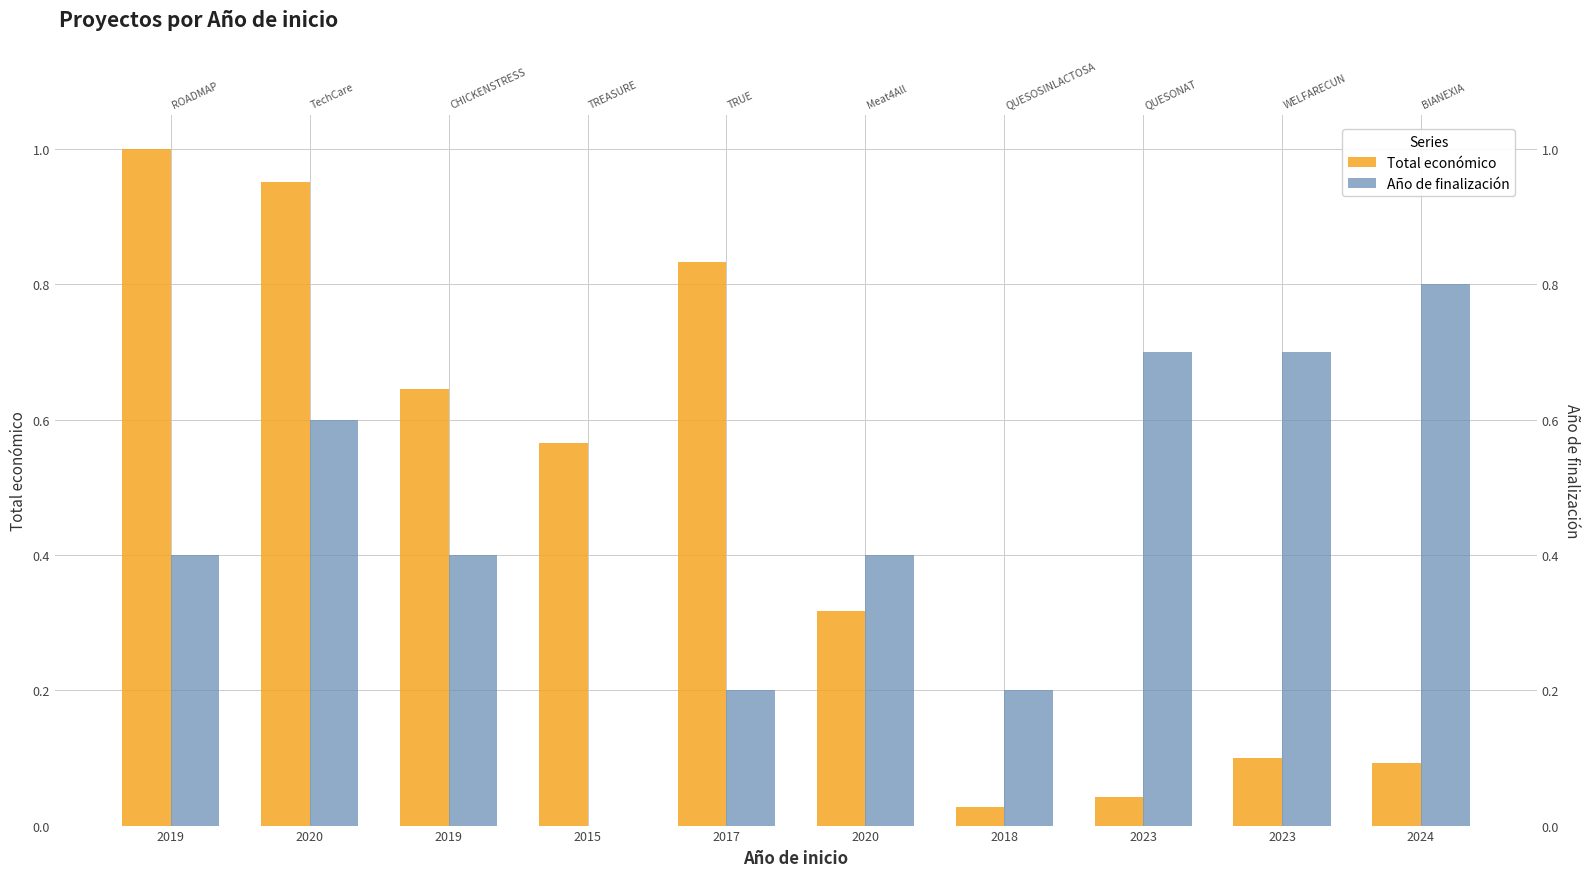

Rank the categories by Año de finalización value from highest to lowest.

2024, 2023, 2023, 2020, 2019, 2019, 2020, 2017, 2018, 2015